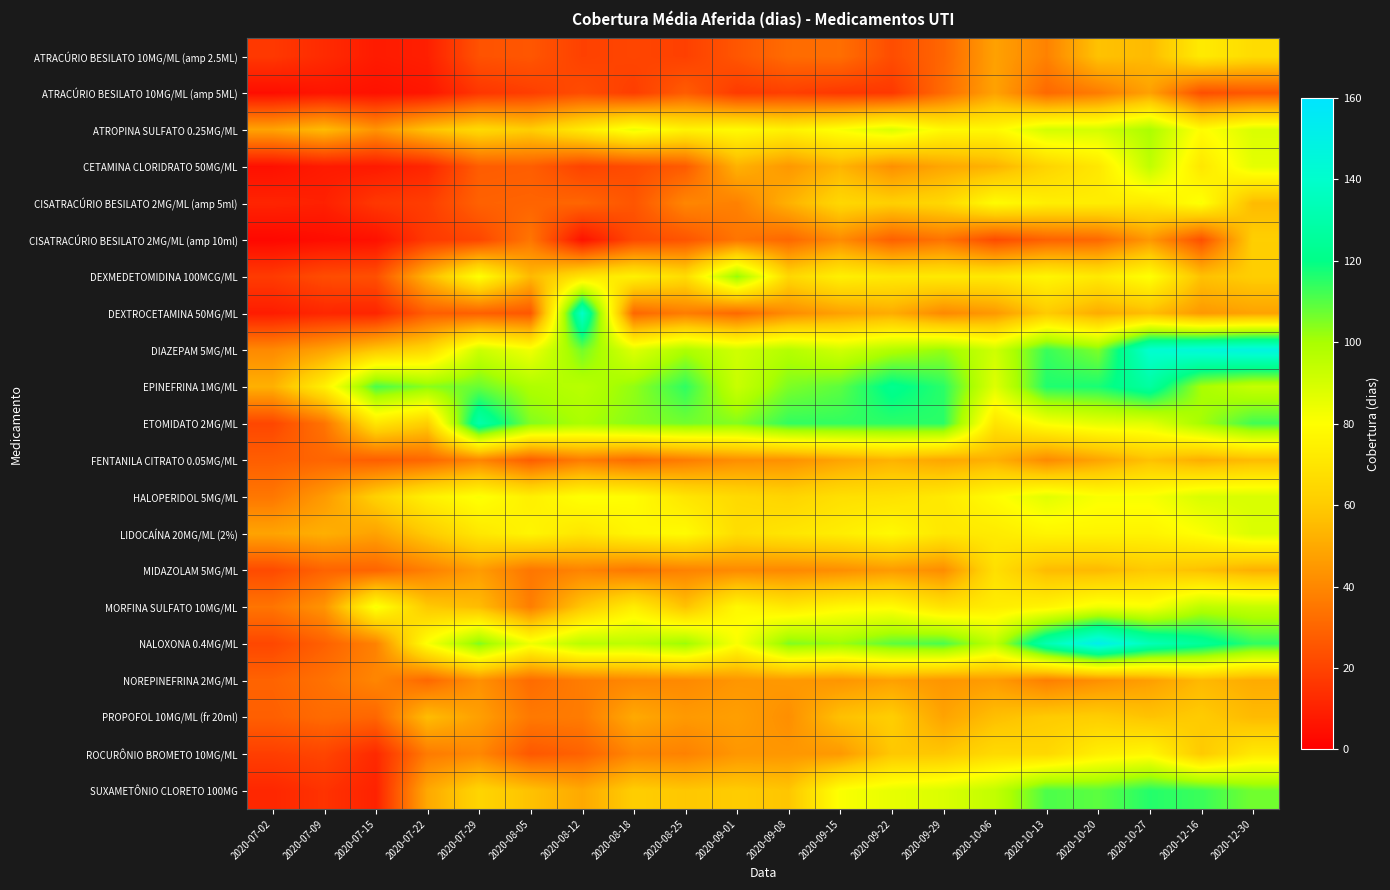

Rank the series at 2020-10-20 from lowest to highest value.

CISATRACÚRIO BESILATO 2MG/ML (amp 10ml), ATRACÚRIO BESILATO 10MG/ML (amp 5ML), NOREPINEFRINA 2MG/ML, FENTANILA CITRATO 0.05MG/ML, DEXTROCETAMINA 50MG/ML, MIDAZOLAM 5MG/ML, ATRACÚRIO BESILATO 10MG/ML (amp 2.5ML), PROPOFOL 10MG/ML (fr 20ml), CETAMINA CLORIDRATO 50MG/ML, DEXMEDETOMIDINA 100MCG/ML, CISATRACÚRIO BESILATO 2MG/ML (amp 5ml), ROCURÔNIO BROMETO 10MG/ML, LIDOCAÍNA 20MG/ML (2%), HALOPERIDOL 5MG/ML, MORFINA SULFATO 10MG/ML, ETOMIDATO 2MG/ML, ATROPINA SULFATO 0.25MG/ML, DIAZEPAM 5MG/ML, SUXAMETÔNIO CLORETO 100MG, EPINEFRINA 1MG/ML, NALOXONA 0.4MG/ML